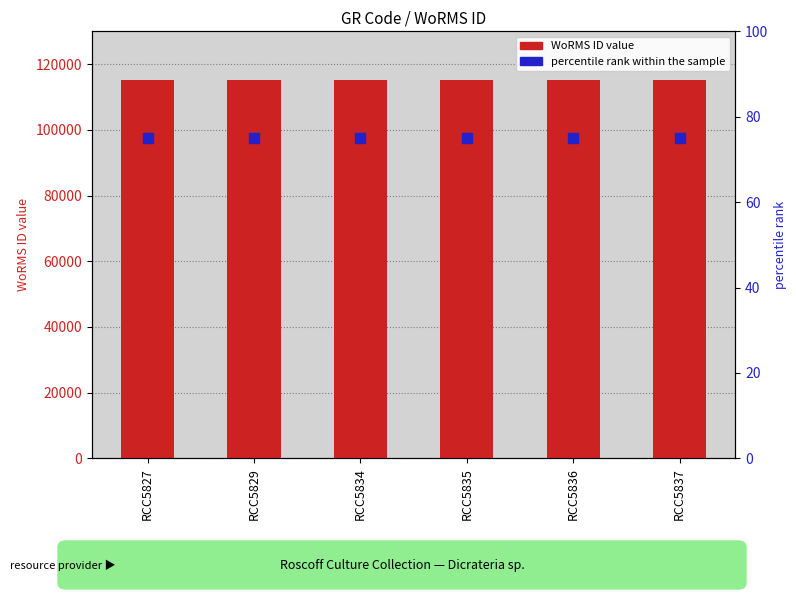

Which series contains the highest Y value?

WoRMS ID (count)